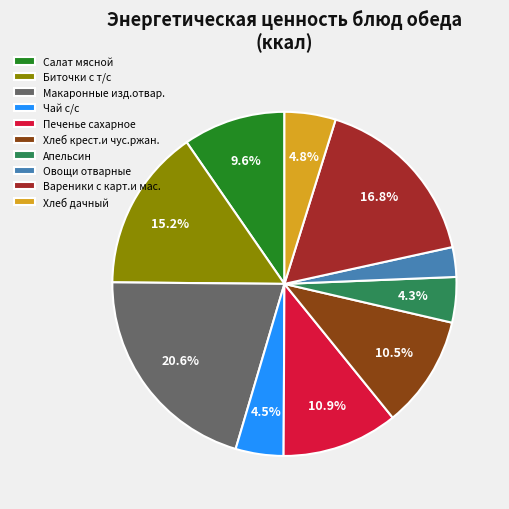

Is Хлеб дачный the majority of the pie?

No